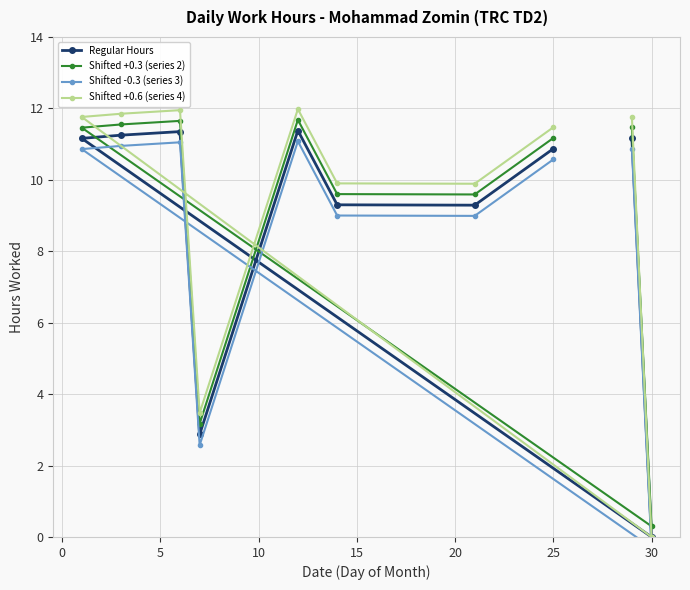

True or false: Shifted -0.3 (series 3) and Shifted +0.6 (series 4) intersect in this chart.

False